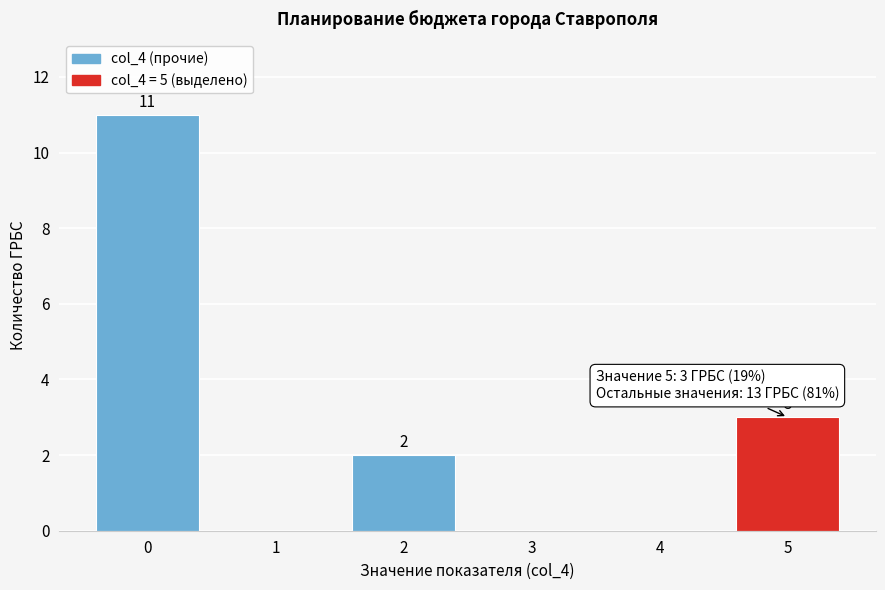

Over which range of the x-axis is the bar tallest?

-0.5 to 0.5